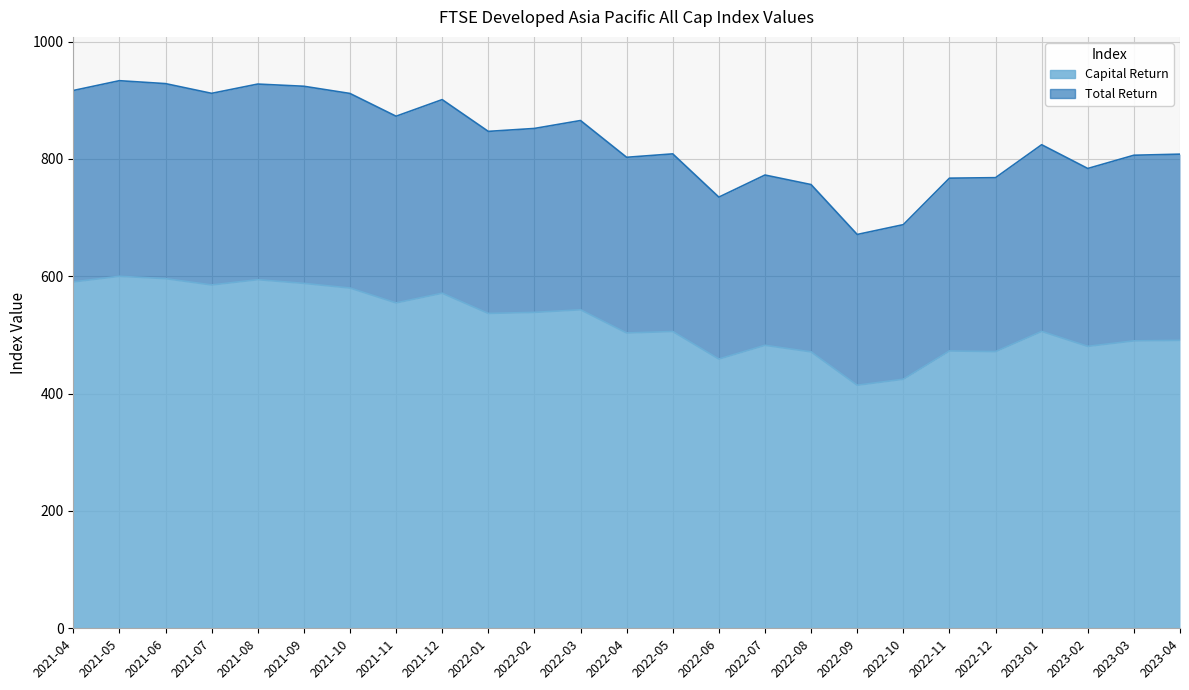

In Capital Return, how many points are lower than both neighbors (excluding endpoints)?

8